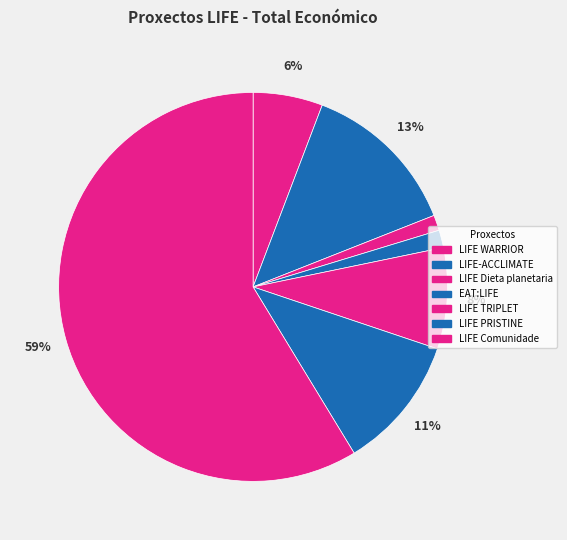

Does LIFE TRIPLET account for over 50% of the chart?

No